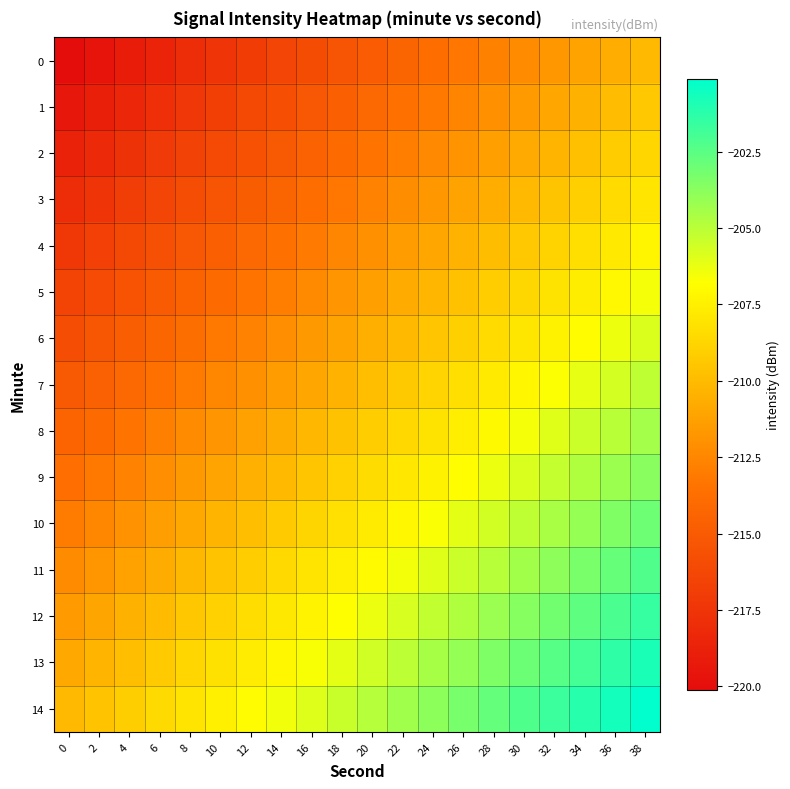

Reading left to right, what are all the values shown in this chart?

0: 0=-220.1	2=-219.6	4=-219.1	6=-218.5	8=-218.0	10=-217.5	12=-217.0	14=-216.4	16=-215.9	18=-215.4	20=-214.9	22=-214.3	24=-213.8	26=-213.3	28=-212.8	30=-212.2	32=-211.7	34=-211.2	36=-210.6	38=-210.1
1: 0=-219.4	2=-218.9	4=-218.4	6=-217.8	8=-217.3	10=-216.8	12=-216.3	14=-215.7	16=-215.2	18=-214.7	20=-214.1	22=-213.6	24=-213.1	26=-212.6	28=-212.0	30=-211.5	32=-211.0	34=-210.5	36=-209.9	38=-209.4
2: 0=-218.7	2=-218.2	4=-217.6	6=-217.1	8=-216.6	10=-216.1	12=-215.5	14=-215.0	16=-214.5	18=-214.0	20=-213.4	22=-212.9	24=-212.4	26=-211.9	28=-211.3	30=-210.8	32=-210.3	34=-209.7	36=-209.2	38=-208.7
3: 0=-218.0	2=-217.5	4=-216.9	6=-216.4	8=-215.9	10=-215.3	12=-214.8	14=-214.3	16=-213.8	18=-213.2	20=-212.7	22=-212.2	24=-211.7	26=-211.1	28=-210.6	30=-210.1	32=-209.6	34=-209.0	36=-208.5	38=-208.0
4: 0=-217.3	2=-216.7	4=-216.2	6=-215.7	8=-215.2	10=-214.6	12=-214.1	14=-213.6	16=-213.1	18=-212.5	20=-212.0	22=-211.5	24=-211.0	26=-210.4	28=-209.9	30=-209.4	32=-208.8	34=-208.3	36=-207.8	38=-207.3
5: 0=-216.6	2=-216.0	4=-215.5	6=-215.0	8=-214.4	10=-213.9	12=-213.4	14=-212.9	16=-212.3	18=-211.8	20=-211.3	22=-210.8	24=-210.2	26=-209.7	28=-209.2	30=-208.7	32=-208.1	34=-207.6	36=-207.1	38=-206.6
6: 0=-215.8	2=-215.3	4=-214.8	6=-214.3	8=-213.7	10=-213.2	12=-212.7	14=-212.2	16=-211.6	18=-211.1	20=-210.6	22=-210.0	24=-209.5	26=-209.0	28=-208.5	30=-207.9	32=-207.4	34=-206.9	36=-206.4	38=-205.8
7: 0=-215.1	2=-214.6	4=-214.1	6=-213.5	8=-213.0	10=-212.5	12=-212.0	14=-211.4	16=-210.9	18=-210.4	20=-209.9	22=-209.3	24=-208.8	26=-208.3	28=-207.8	30=-207.2	32=-206.7	34=-206.2	36=-205.6	38=-205.1
8: 0=-214.4	2=-213.9	4=-213.4	6=-212.8	8=-212.3	10=-211.8	12=-211.3	14=-210.7	16=-210.2	18=-209.7	20=-209.1	22=-208.6	24=-208.1	26=-207.6	28=-207.0	30=-206.5	32=-206.0	34=-205.5	36=-204.9	38=-204.4
9: 0=-213.7	2=-213.2	4=-212.6	6=-212.1	8=-211.6	10=-211.1	12=-210.5	14=-210.0	16=-209.5	18=-209.0	20=-208.4	22=-207.9	24=-207.4	26=-206.9	28=-206.3	30=-205.8	32=-205.3	34=-204.7	36=-204.2	38=-203.7
10: 0=-213.0	2=-212.5	4=-211.9	6=-211.4	8=-210.9	10=-210.3	12=-209.8	14=-209.3	16=-208.8	18=-208.2	20=-207.7	22=-207.2	24=-206.7	26=-206.1	28=-205.6	30=-205.1	32=-204.6	34=-204.0	36=-203.5	38=-203.0
11: 0=-212.3	2=-211.7	4=-211.2	6=-210.7	8=-210.2	10=-209.6	12=-209.1	14=-208.6	16=-208.1	18=-207.5	20=-207.0	22=-206.5	24=-206.0	26=-205.4	28=-204.9	30=-204.4	32=-203.8	34=-203.3	36=-202.8	38=-202.3
12: 0=-211.6	2=-211.0	4=-210.5	6=-210.0	8=-209.4	10=-208.9	12=-208.4	14=-207.9	16=-207.3	18=-206.8	20=-206.3	22=-205.8	24=-205.2	26=-204.7	28=-204.2	30=-203.7	32=-203.1	34=-202.6	36=-202.1	38=-201.6
13: 0=-210.8	2=-210.3	4=-209.8	6=-209.3	8=-208.7	10=-208.2	12=-207.7	14=-207.2	16=-206.6	18=-206.1	20=-205.6	22=-205.0	24=-204.5	26=-204.0	28=-203.5	30=-202.9	32=-202.4	34=-201.9	36=-201.4	38=-200.8
14: 0=-210.1	2=-209.6	4=-209.1	6=-208.5	8=-208.0	10=-207.5	12=-207.0	14=-206.4	16=-205.9	18=-205.4	20=-204.9	22=-204.3	24=-203.8	26=-203.3	28=-202.8	30=-202.2	32=-201.7	34=-201.2	36=-200.6	38=-200.1